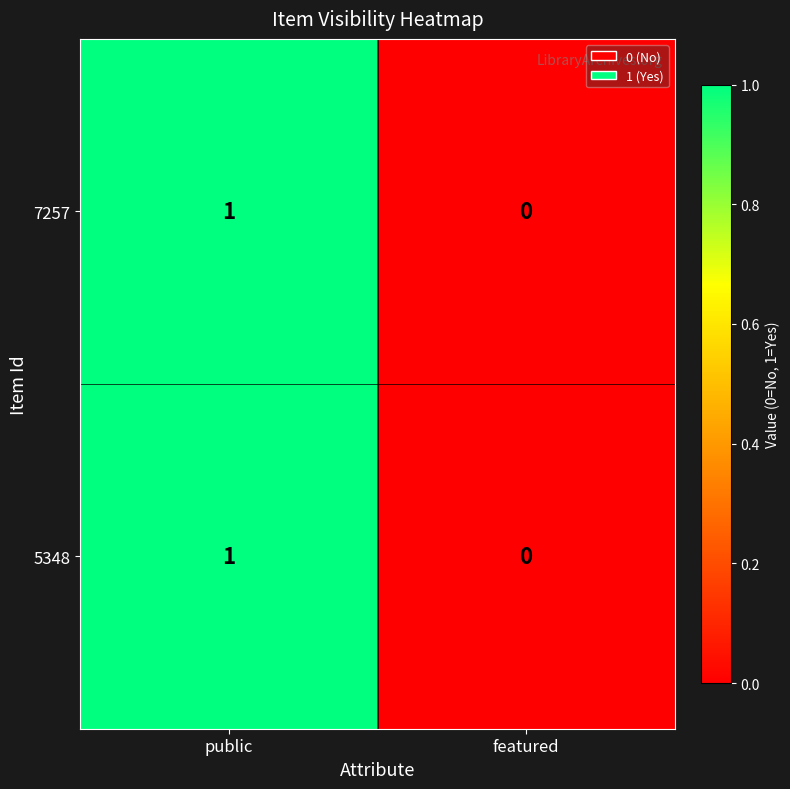

The 5348 series shows 1 at public. True or false?

True